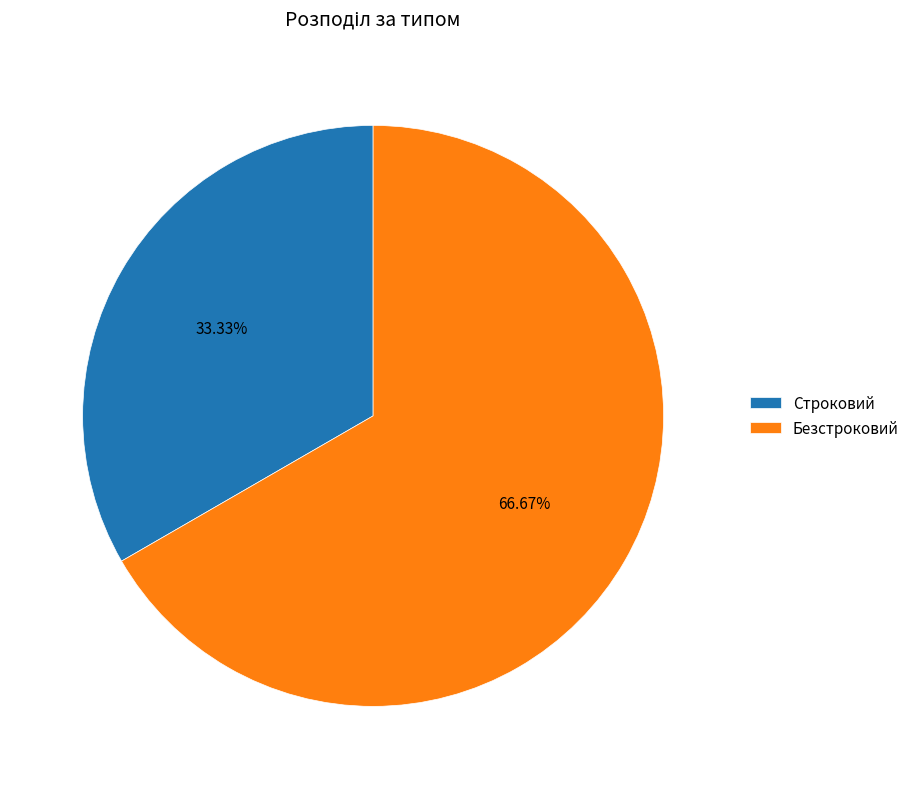

To the nearest percent, what percentage of the pie is Строковий?

33%